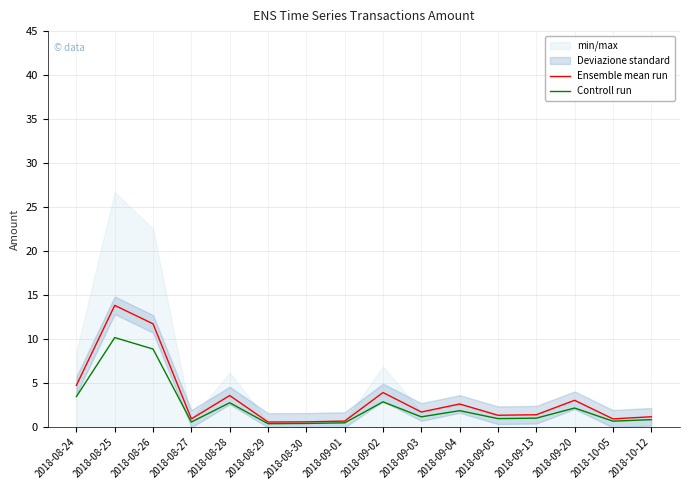

At how many categories does at least one series exceed 10?

2